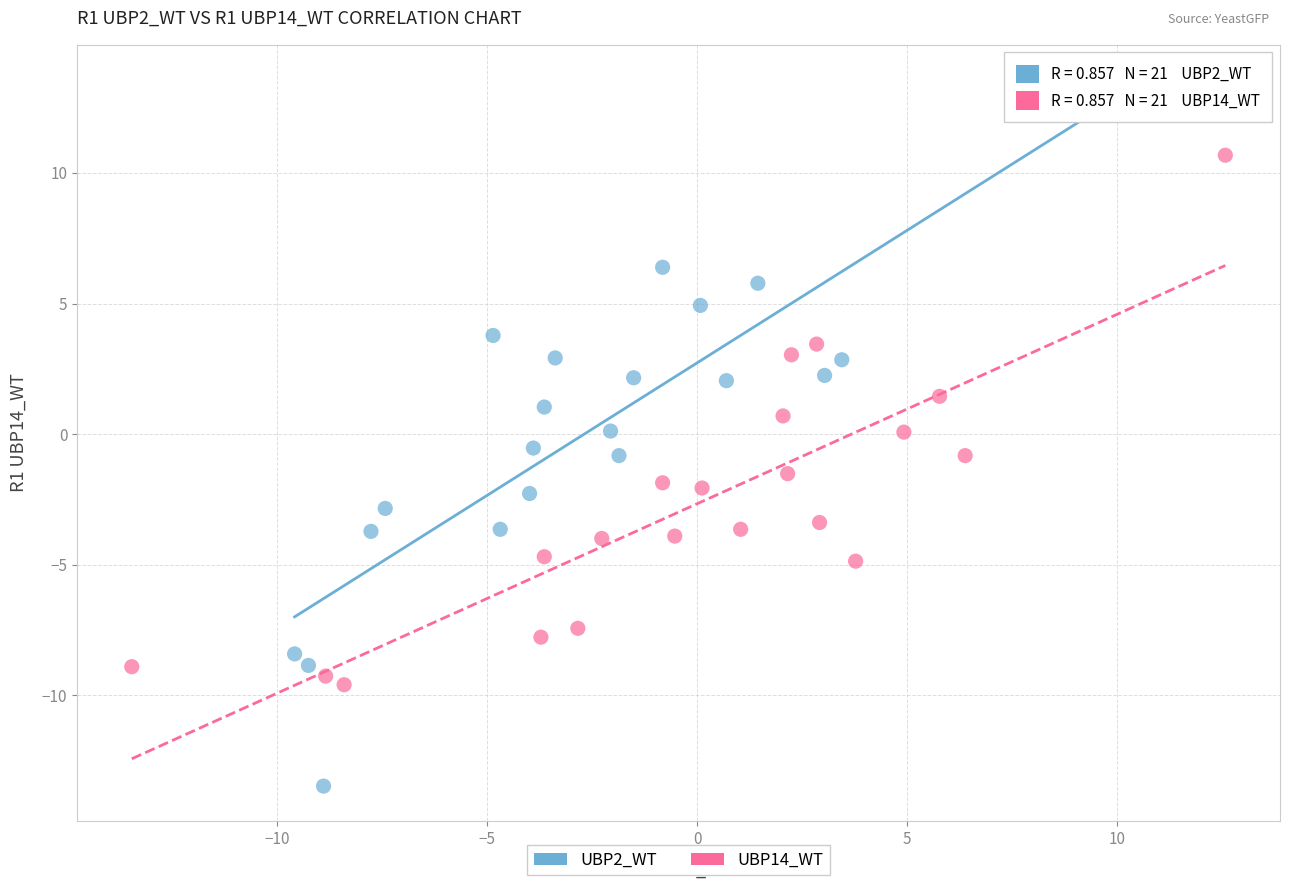

Which series contains the highest Y value?

UBP2_WT